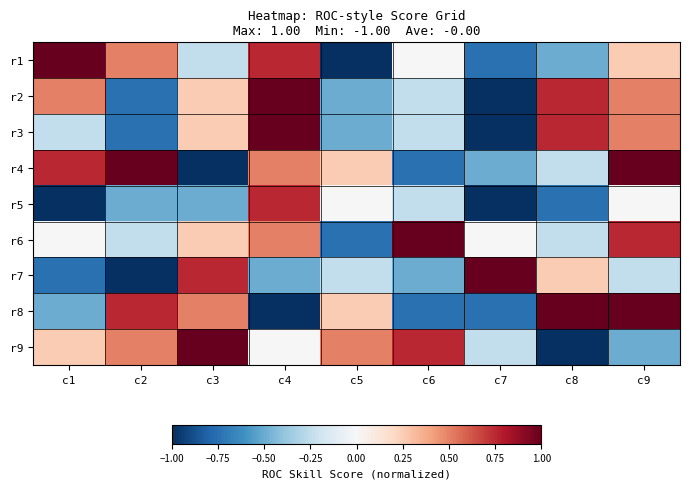

How many values in r1 are below zero?

4